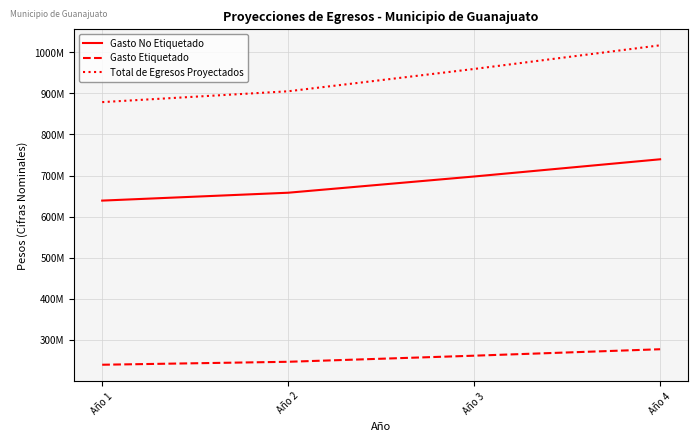

Where does the Gasto No Etiquetado series first go above 697797140?

Año 3